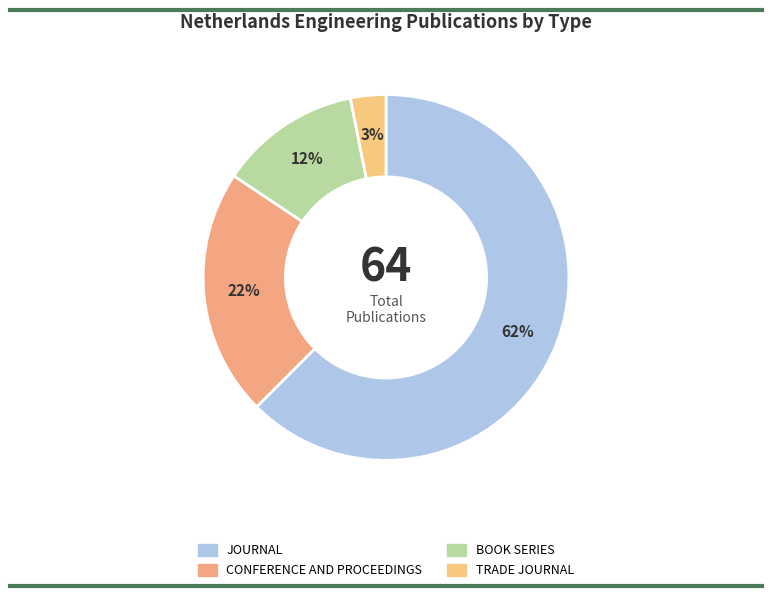

To the nearest percent, what is the average slice percentage?

25%